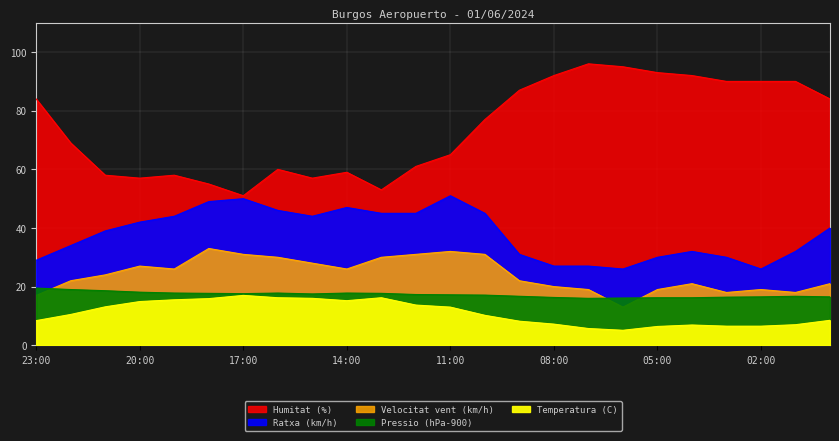

What value does the Ratxa (km/h) series have at 12:00?

45.0